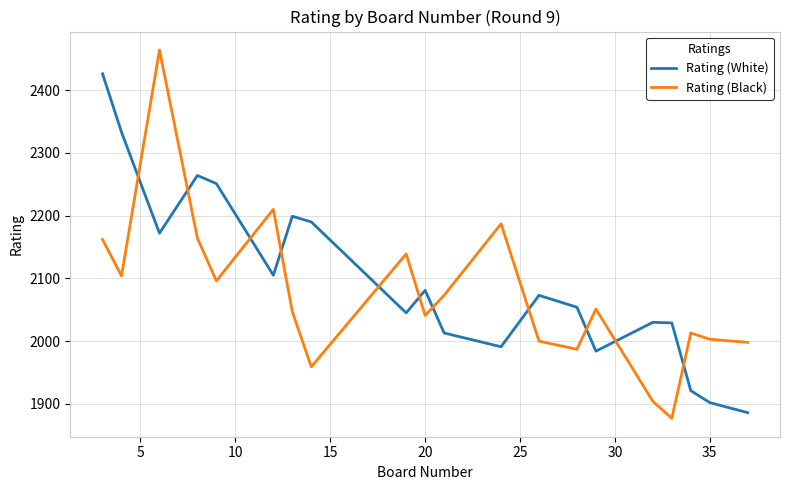

What is the difference between the maximum and minimum values in the Rating (Black) series?

587